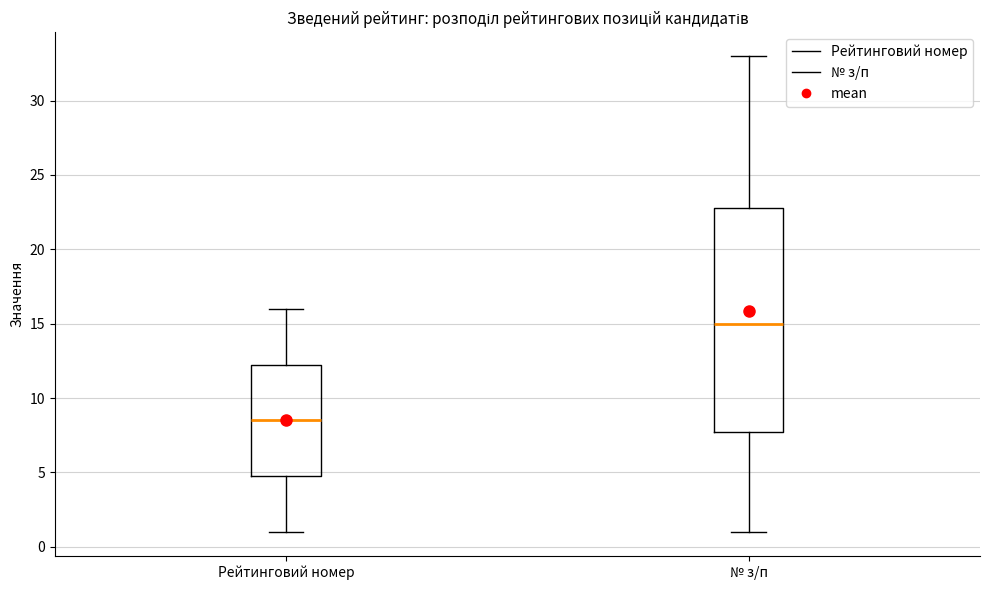

Reading left to right, transcribe this box plot: for each box, give where its median line is, the range the box spans, and where its two whiskers end, as read against the y-axis. The values are not printed on the chart, so give them approximately, as read against the axis.

Рейтинговий номер: median 8.5, box 5.0 to 12.5, whiskers 1.0 to 16.0
№ з/п: median 15.0, box 8.0 to 23.0, whiskers 1.0 to 33.0